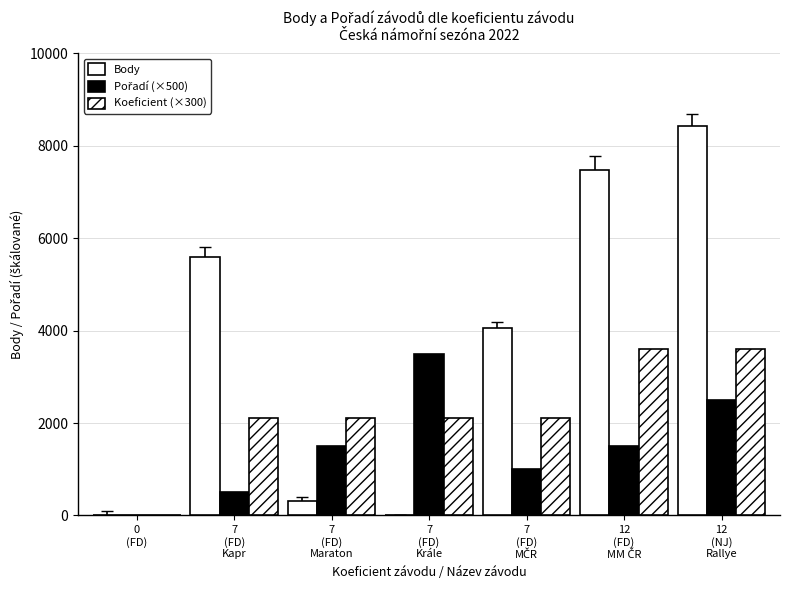

How many groups of bars are there?

7